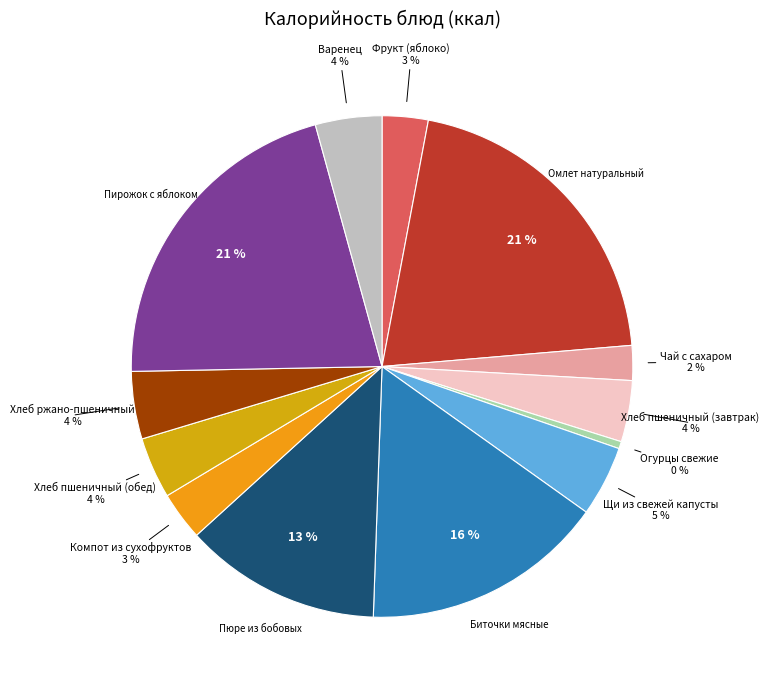

To the nearest percent, what is the difference between the Фрукт (яблоко) and Омлет натуральный slice percentages?

18%